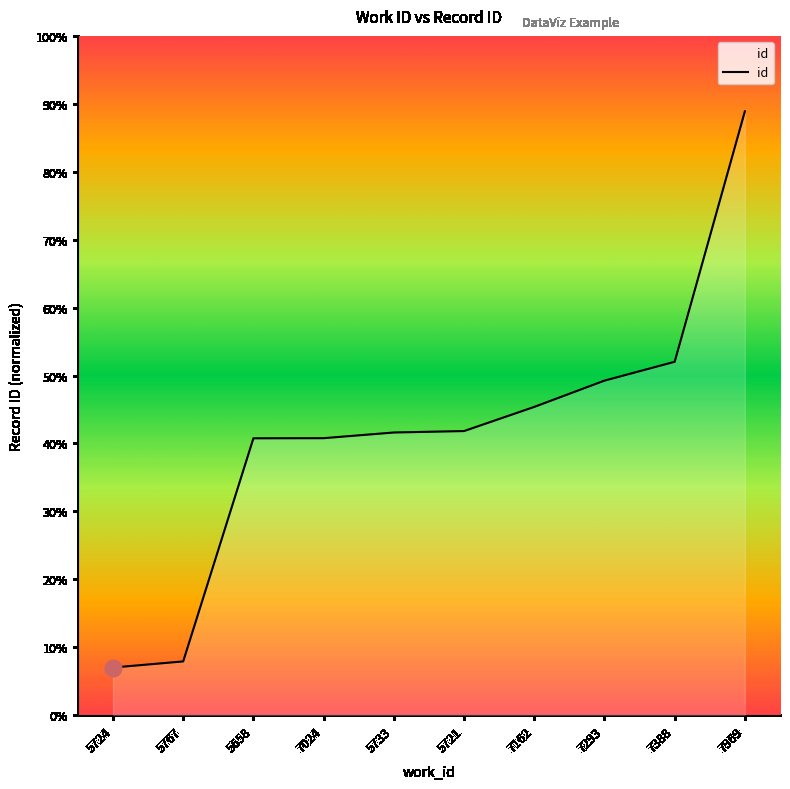

Which label corresponds to the smallest value in the chart?

5724